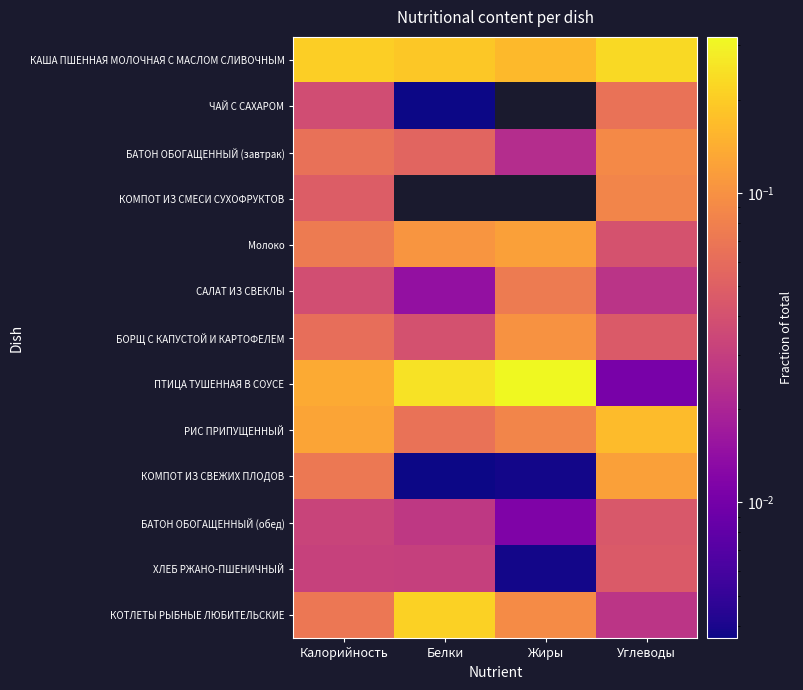

Which series has the largest total across all categories?

КАША ПШЕННАЯ МОЛОЧНАЯ С МАСЛОМ СЛИВОЧНЫМ